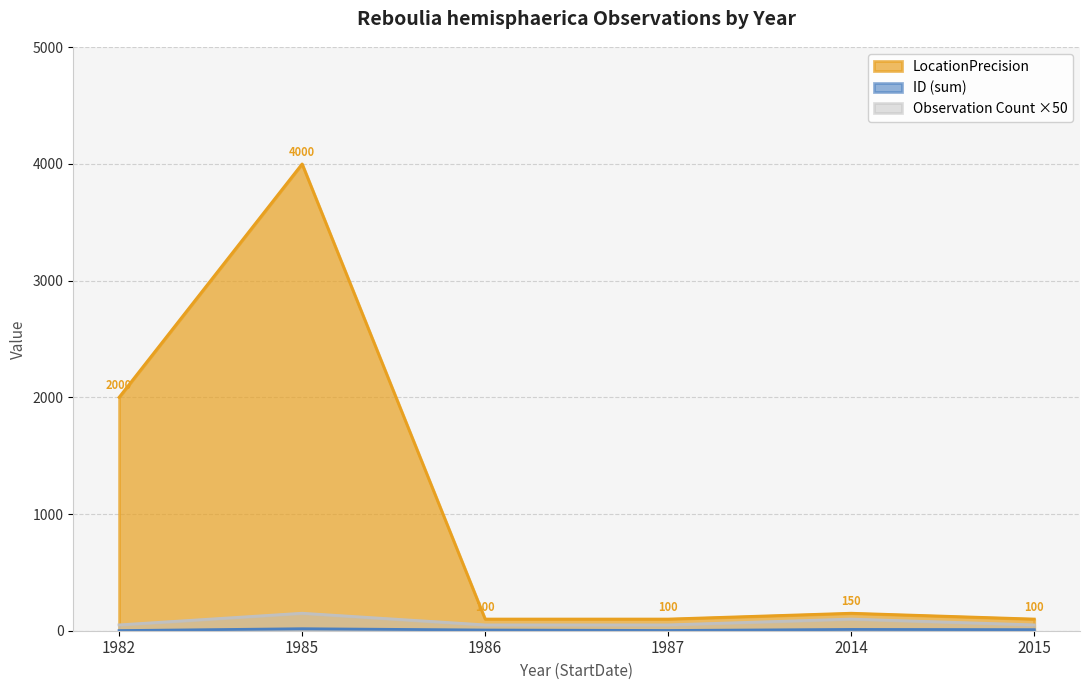

Which category has the highest value in the LocationPrecision series?

1985